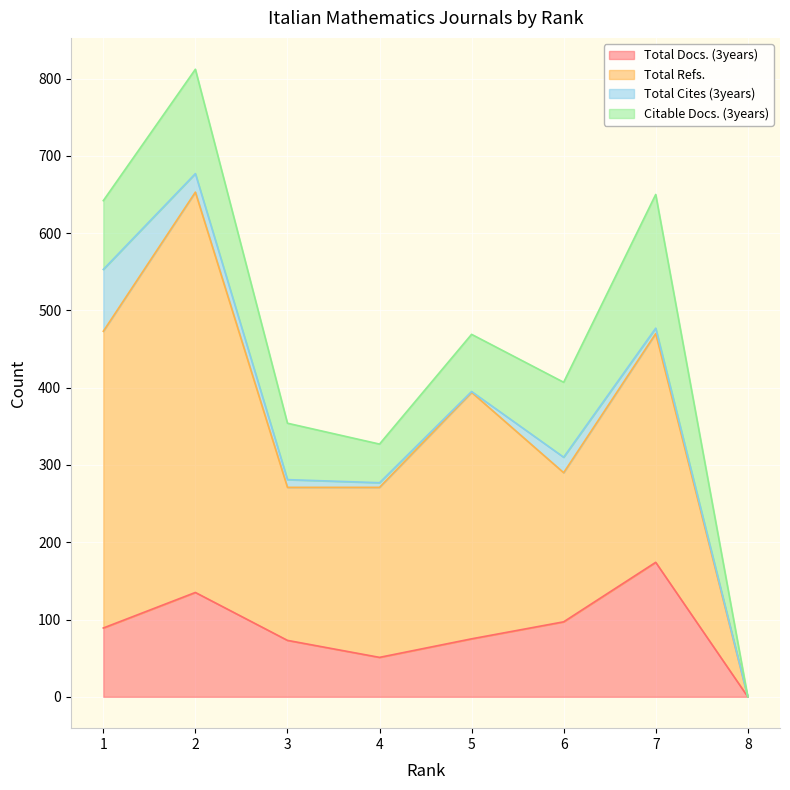

At which category is the sum across all series the highest?

2